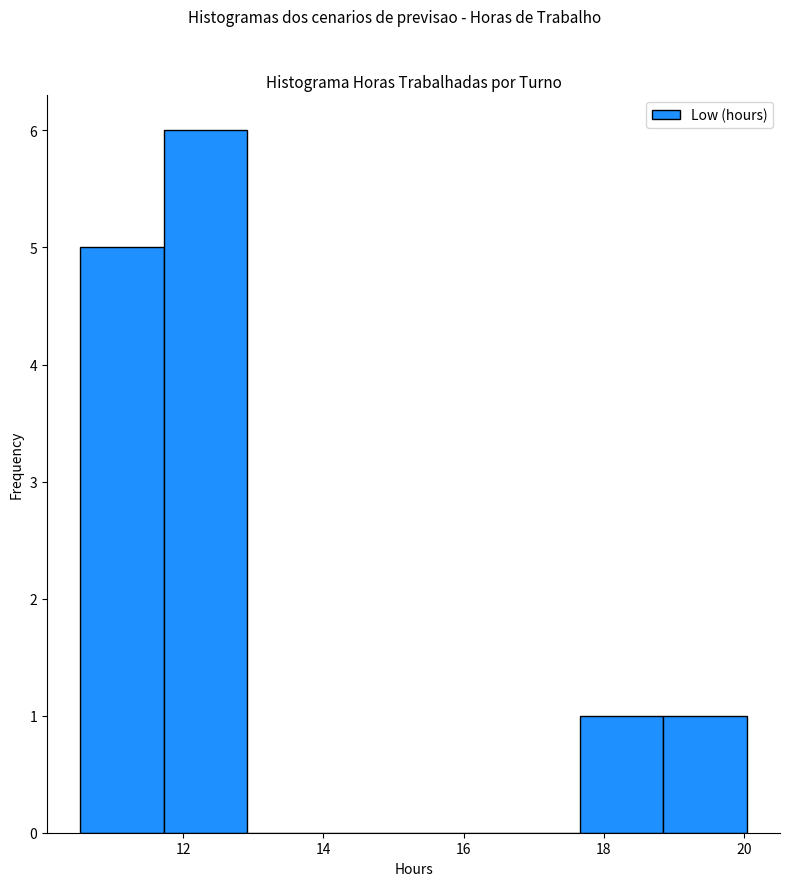

Reading left to right, transcribe this chart: for each bar, give the range it covers on the x-axis and its height. Neither the bar edges nor the heights are printed on the chart, so give them approximately, as read against the axes.

10.6 to 11.8: 5
11.8 to 13.0: 6
13.0 to 14.0: 0
14.0 to 15.2: 0
15.2 to 16.4: 0
16.4 to 17.6: 0
17.6 to 18.8: 1
18.8 to 20.0: 1